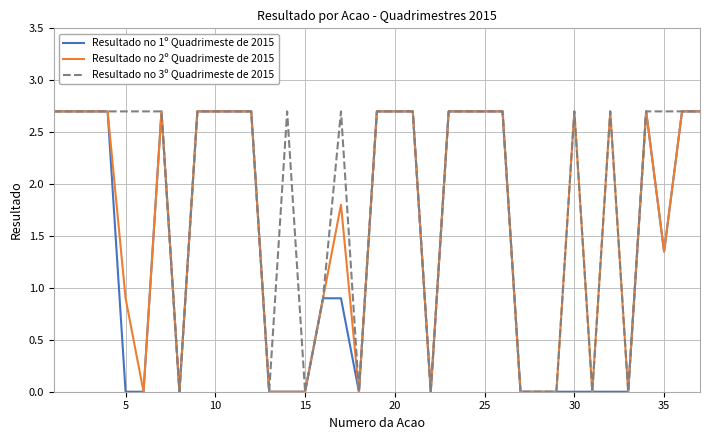

Rank the series by their average value, from lowest to highest.

Resultado no 1º Quadrimeste de 2015, Resultado no 2º Quadrimeste de 2015, Resultado no 3º Quadrimeste de 2015